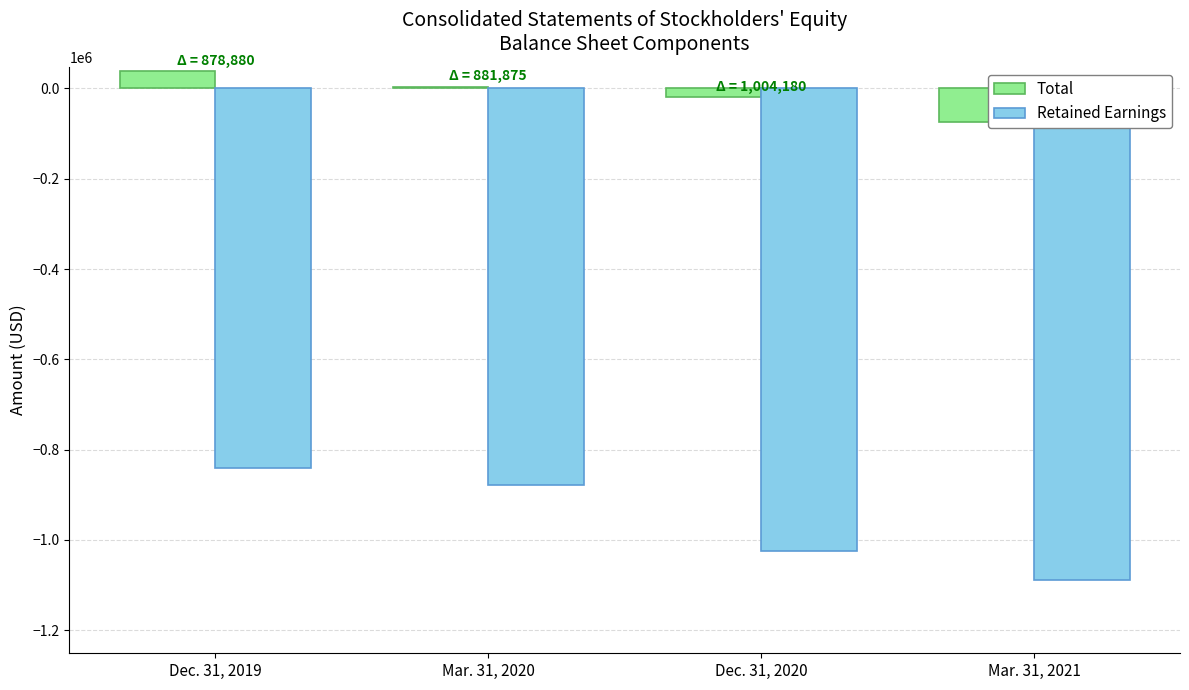

What is the sum of the Total values at Dec. 31, 2019 and Mar. 31, 2021?

-36736